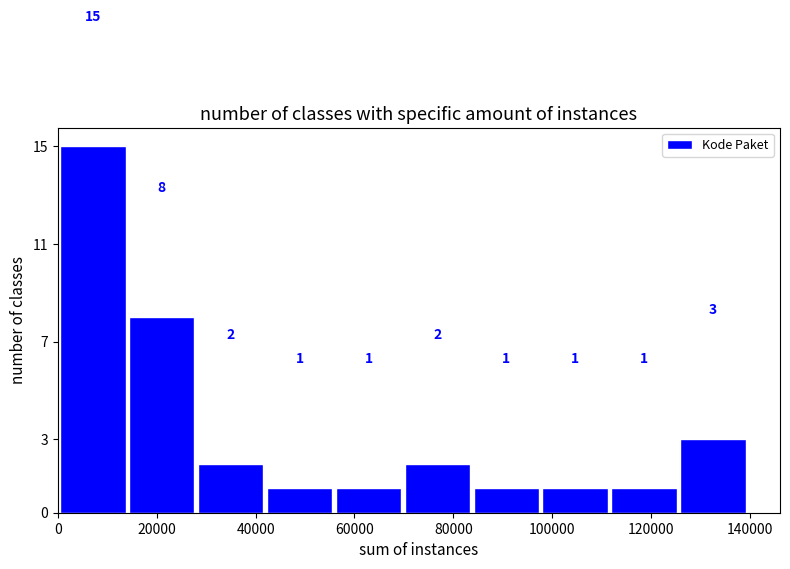

Over which range of the x-axis is the bar tallest?

0 to 14000